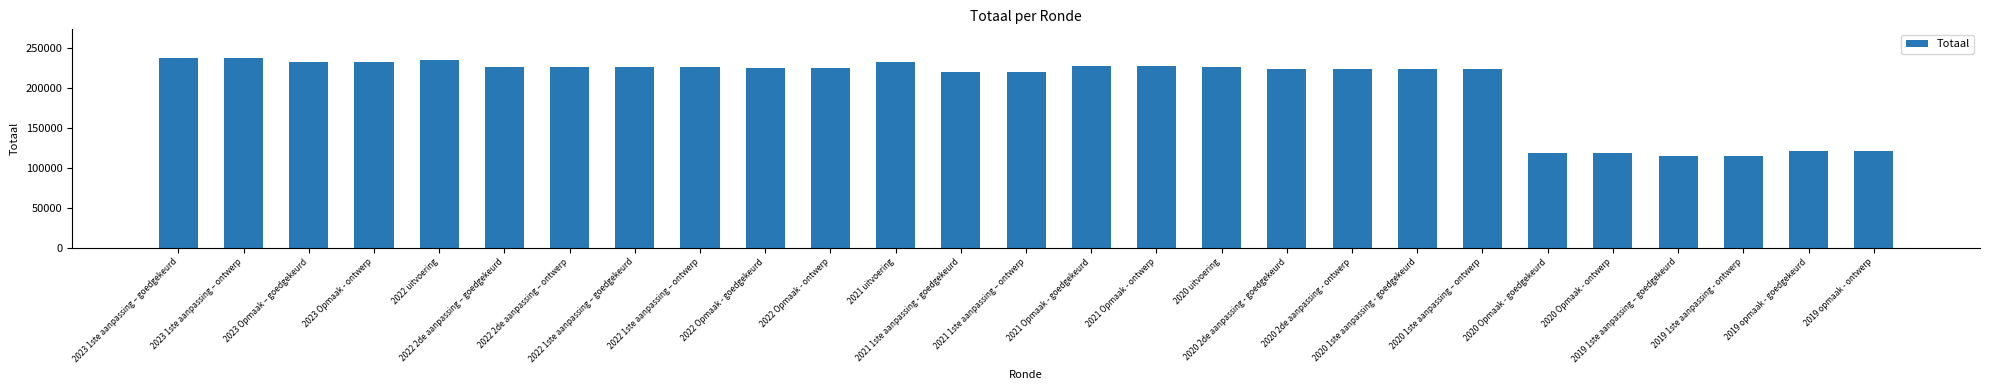

What is the sum of all values?

5497715